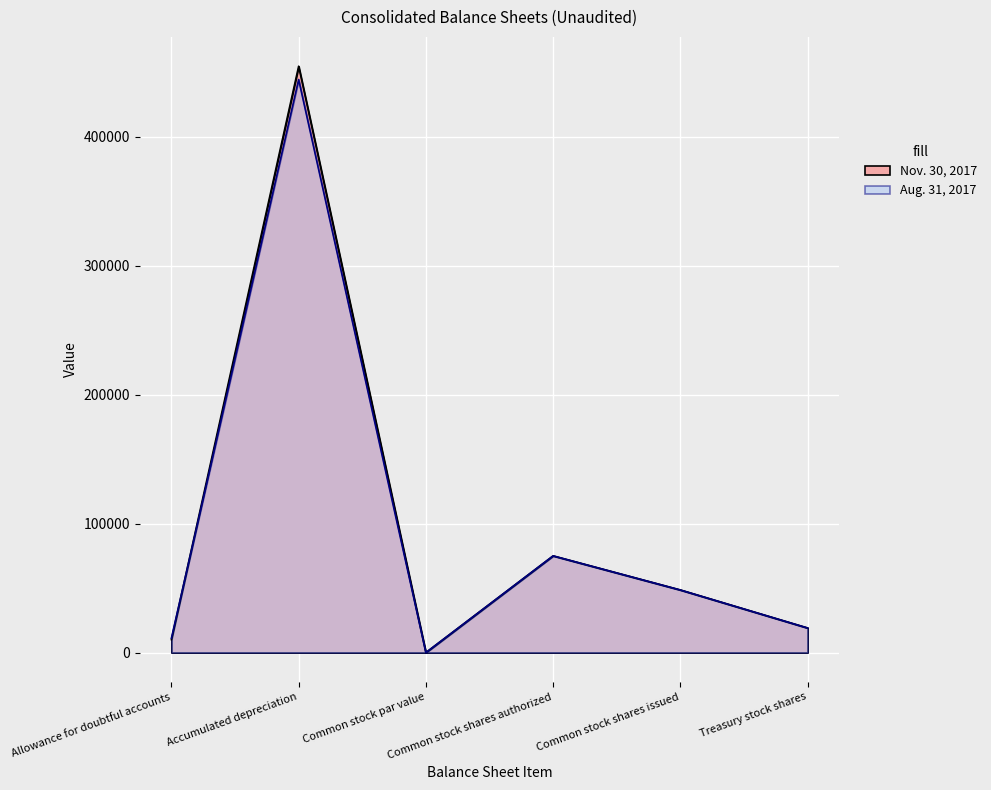

How many categories are shown in the chart?

6